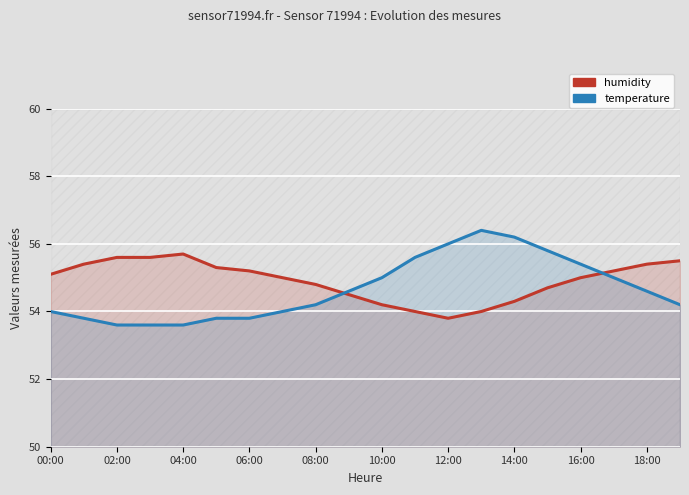

Which series has the largest total across all categories?

humidity